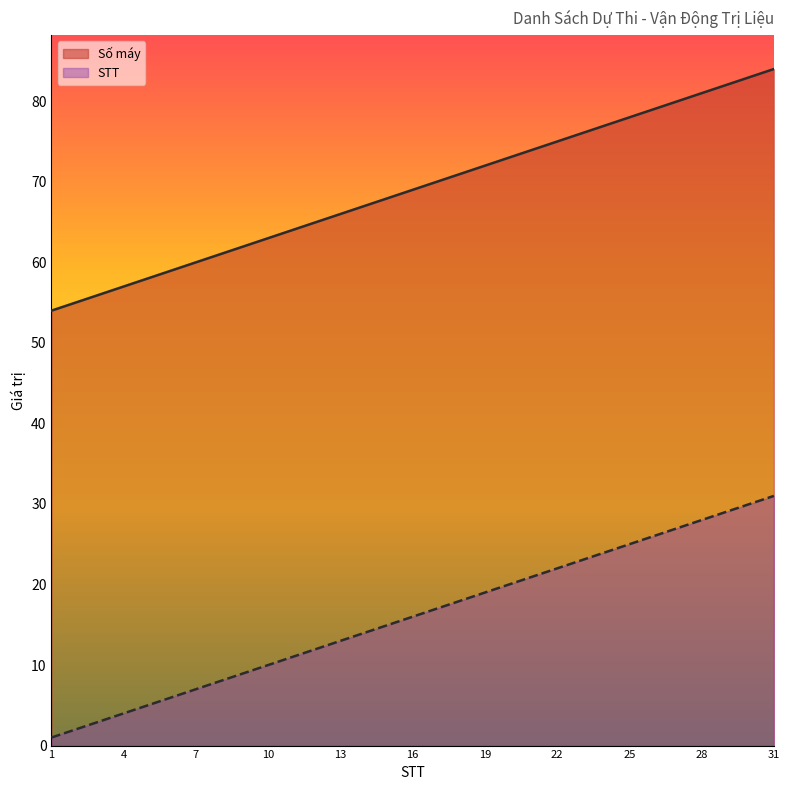

What is the approximate value of STT at 19, to the nearest 5?

20